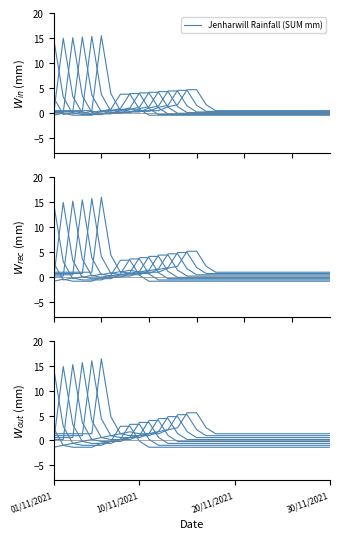

True or false: the data shows -0.3 at 25.

False